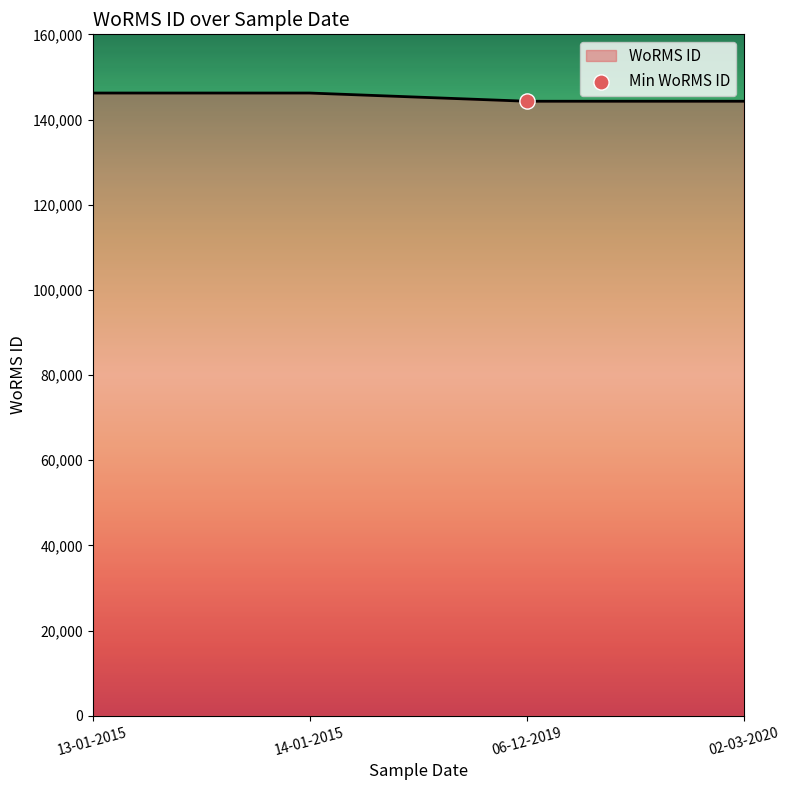

What is the change in value from 13-01-2015 to 02-03-2020?

-1929